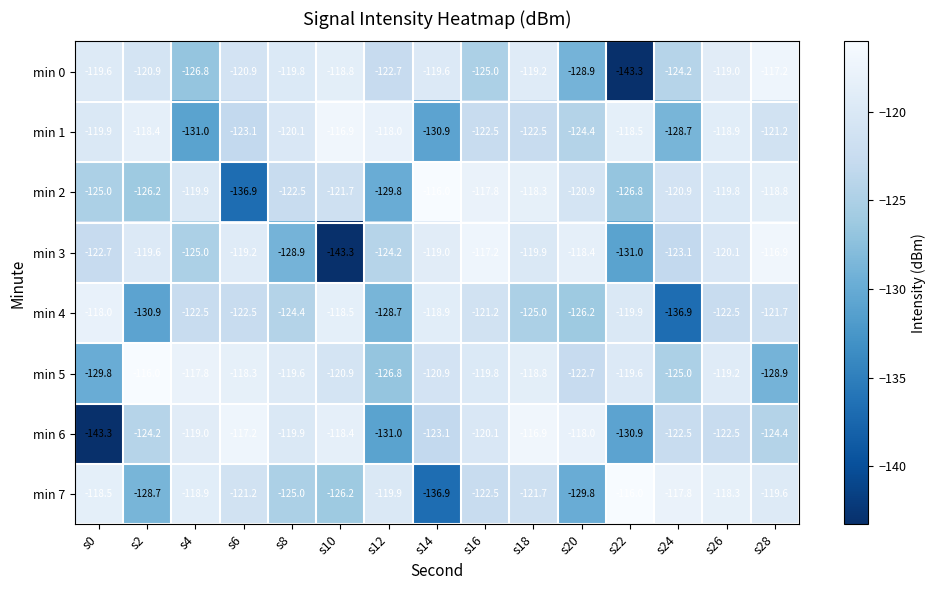

What is the difference between the maximum and minimum values in the min 0 series?

26.1